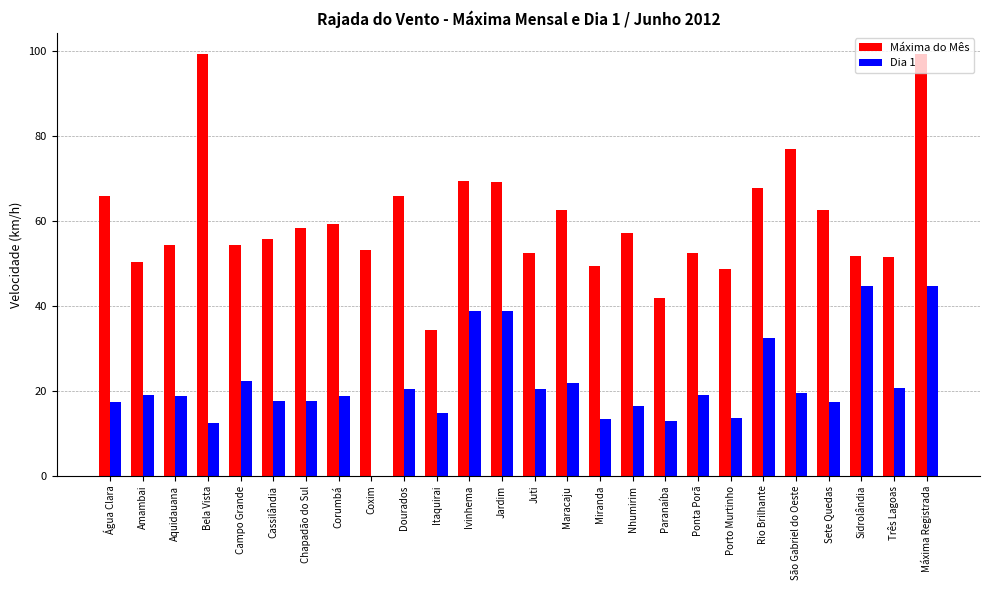

What are all the series names shown in the legend?

Máxima do Mês, Dia 1